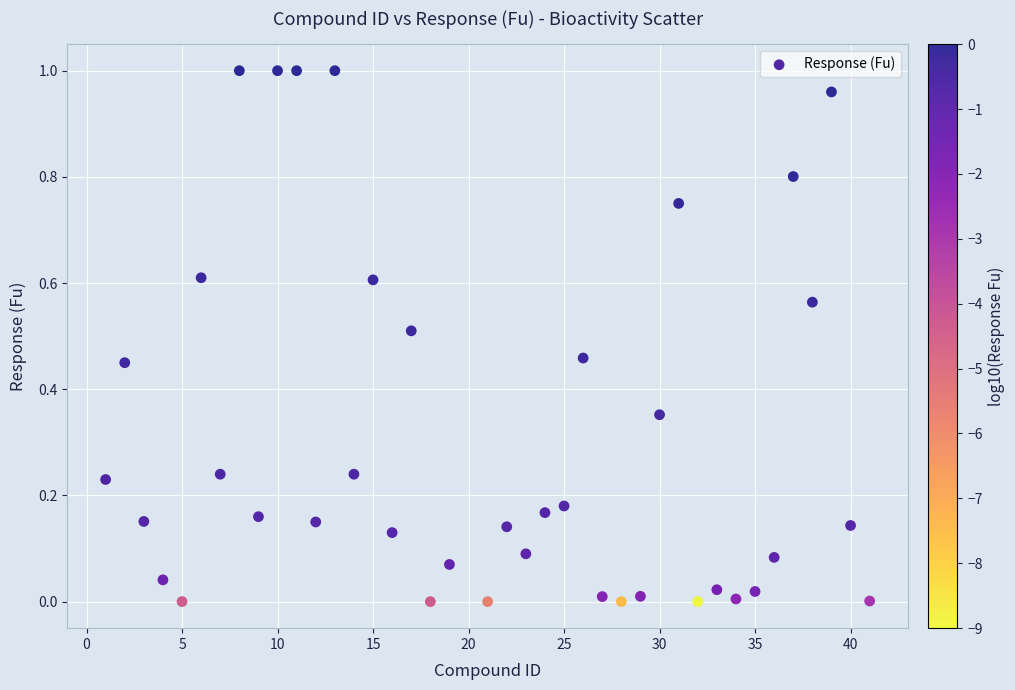

What is the range of X values (max minus min)?

40.0